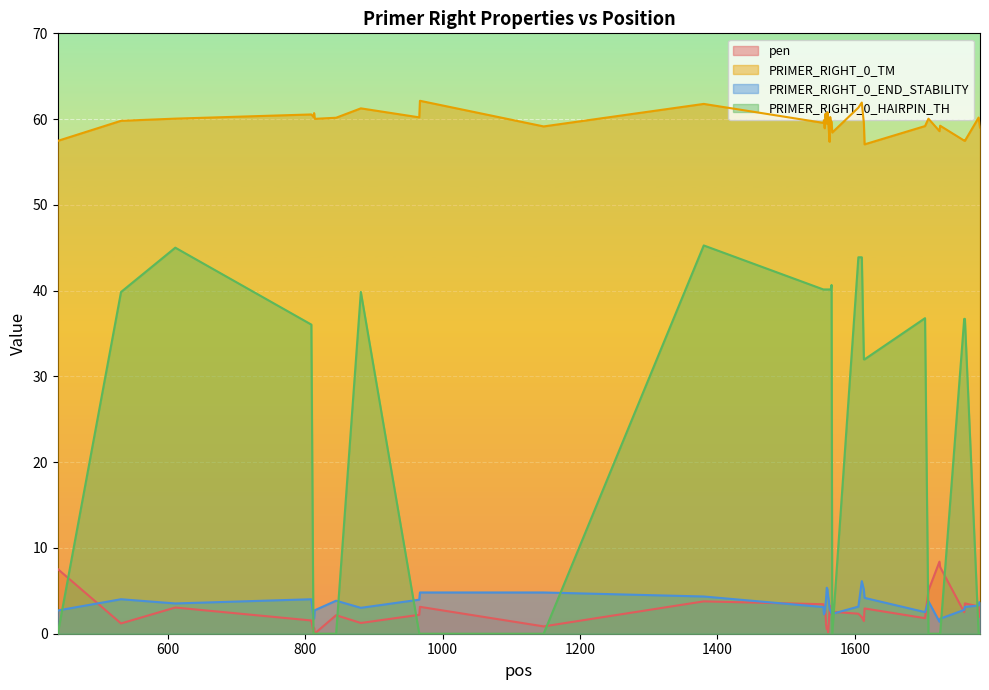

Rank the categories by PRIMER_RIGHT_0_END_STABILITY value from lowest to highest.

1723, 1724, 812, 813, 1555, 1566, 1567, 1556, 1702, 1565, 1564, 440, 814, 1759, 881, 1563, 1554, 1760, 1605, 1557, 1780, 611, 1781, 1782, 1707, 845, 1562, 966, 532, 809, 1558, 1614, 1380, 1561, 967, 1147, 1613, 1560, 1559, 1610